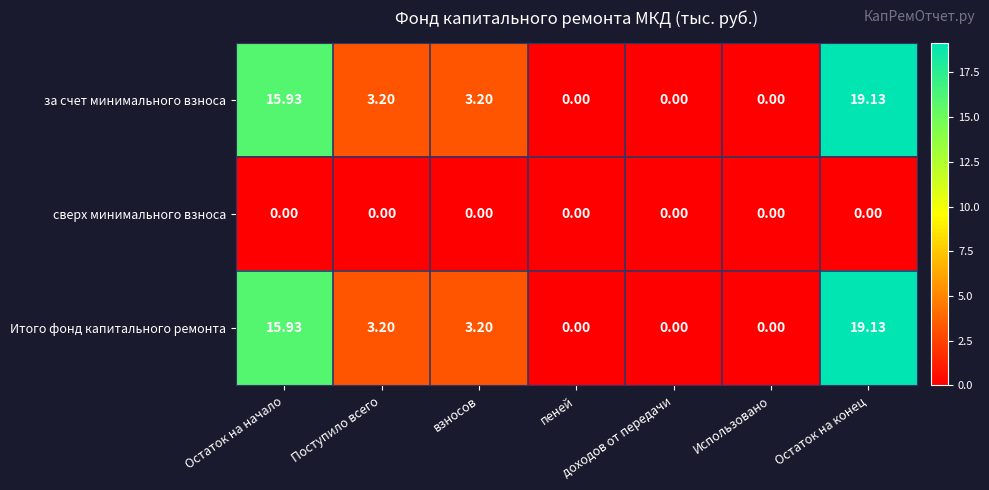

What is the maximum value shown in the chart?

19.1